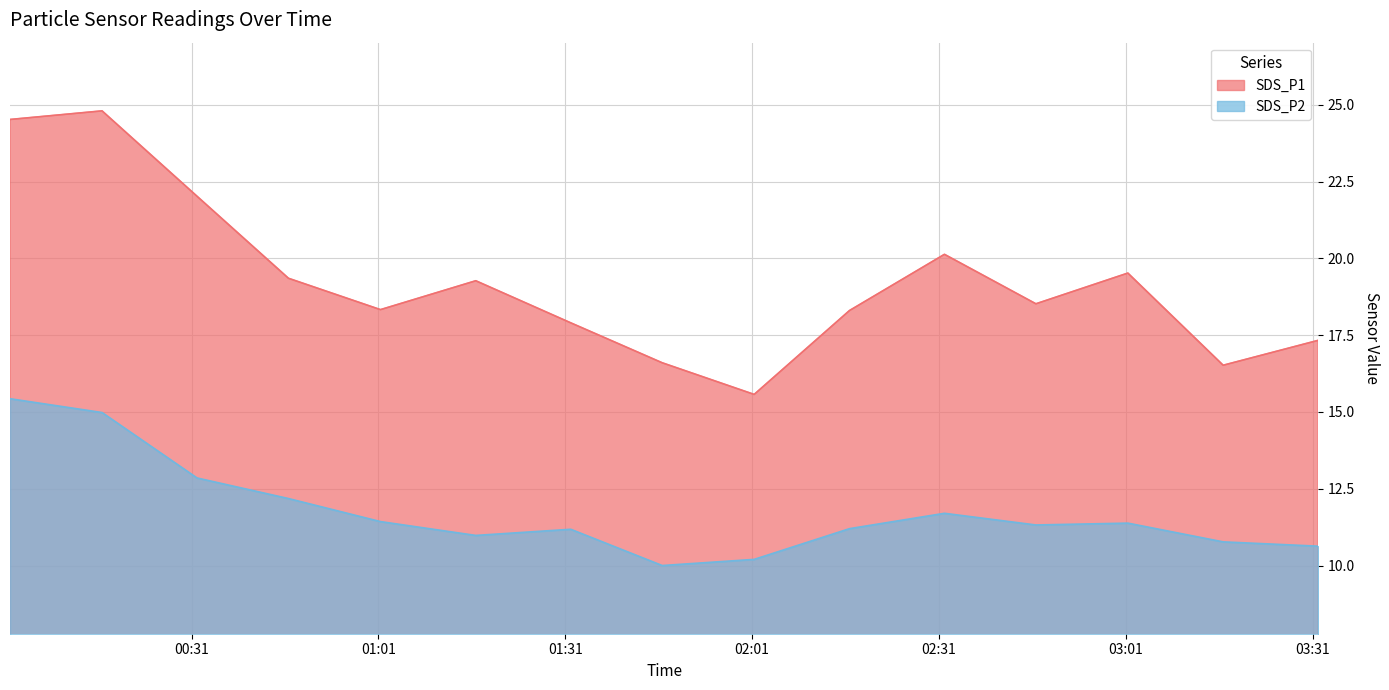

What is the label of the 11th point from the left?

2023/03/09 02:31:53